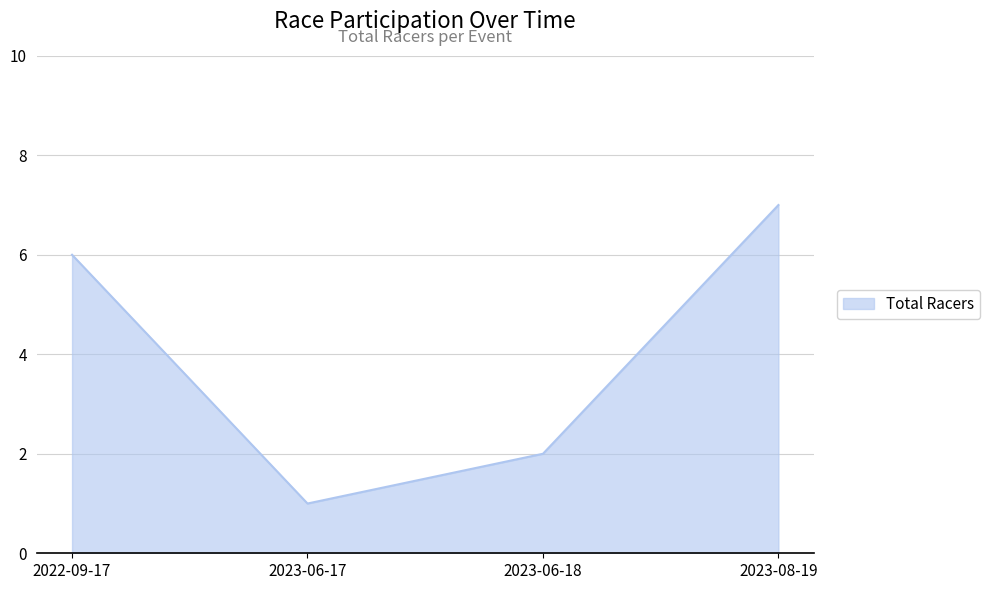

What is the difference between the maximum and minimum values?

6